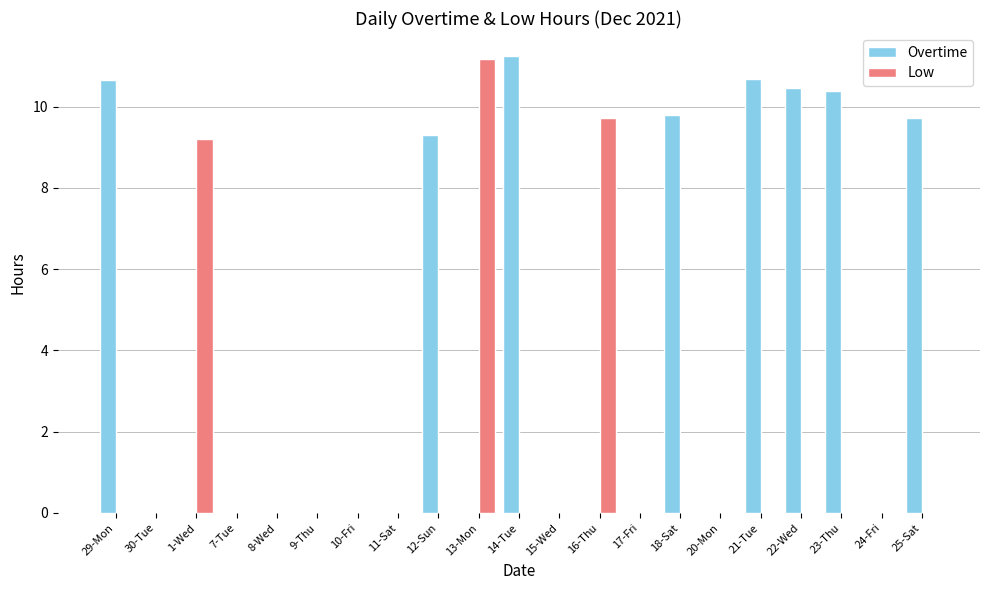

What is the sum of all Overtime values?

82.3